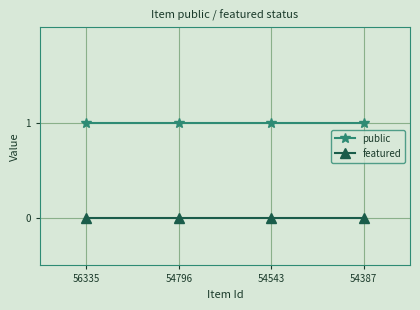

What are all the series names shown in the legend?

public, featured